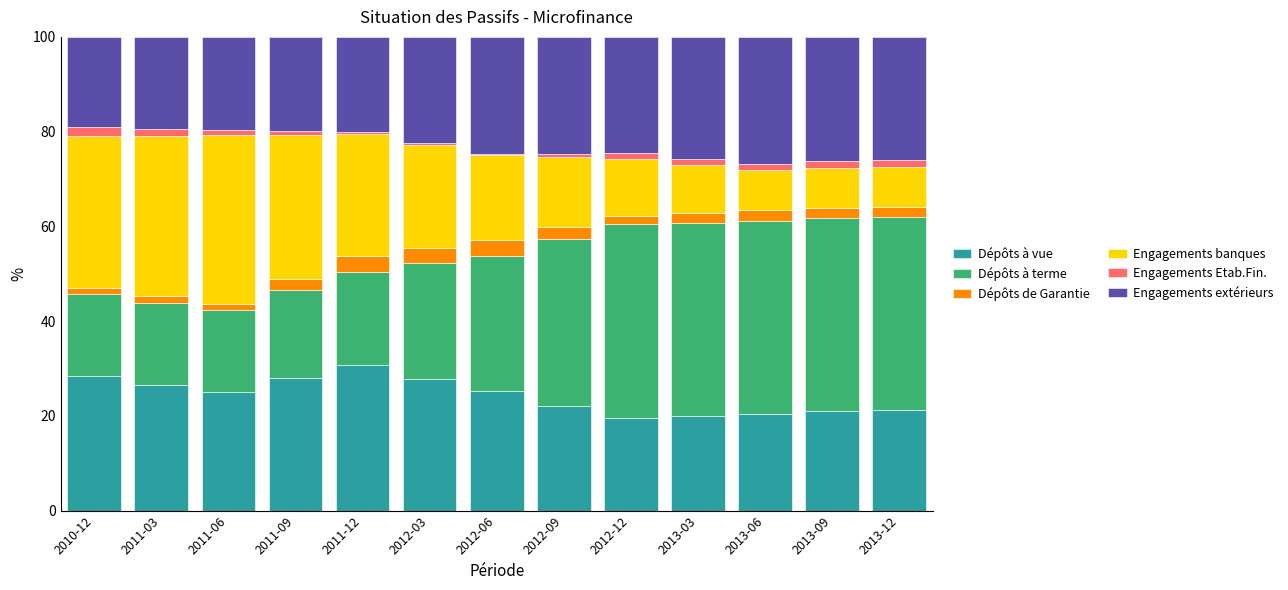

What is the lowest value of the Dépôts à vue series?

19.6